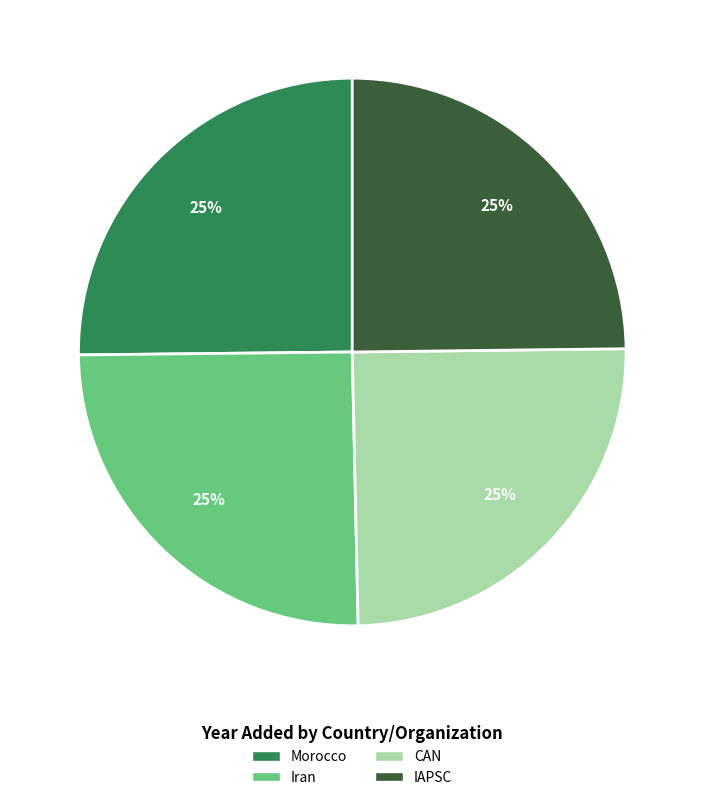

To the nearest percent, what is the average slice percentage?

25%